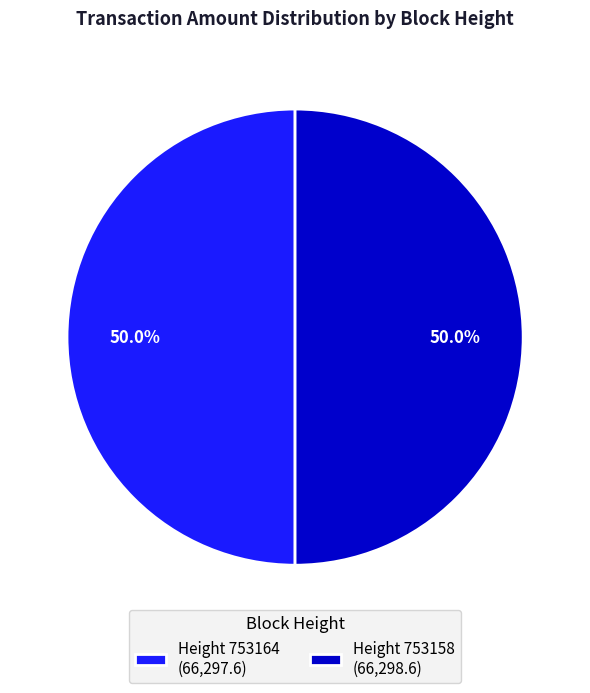

Approximately how many times larger is the value at Height 753164 (66,297.6) compared to Height 753158 (66,298.6)?

1.0